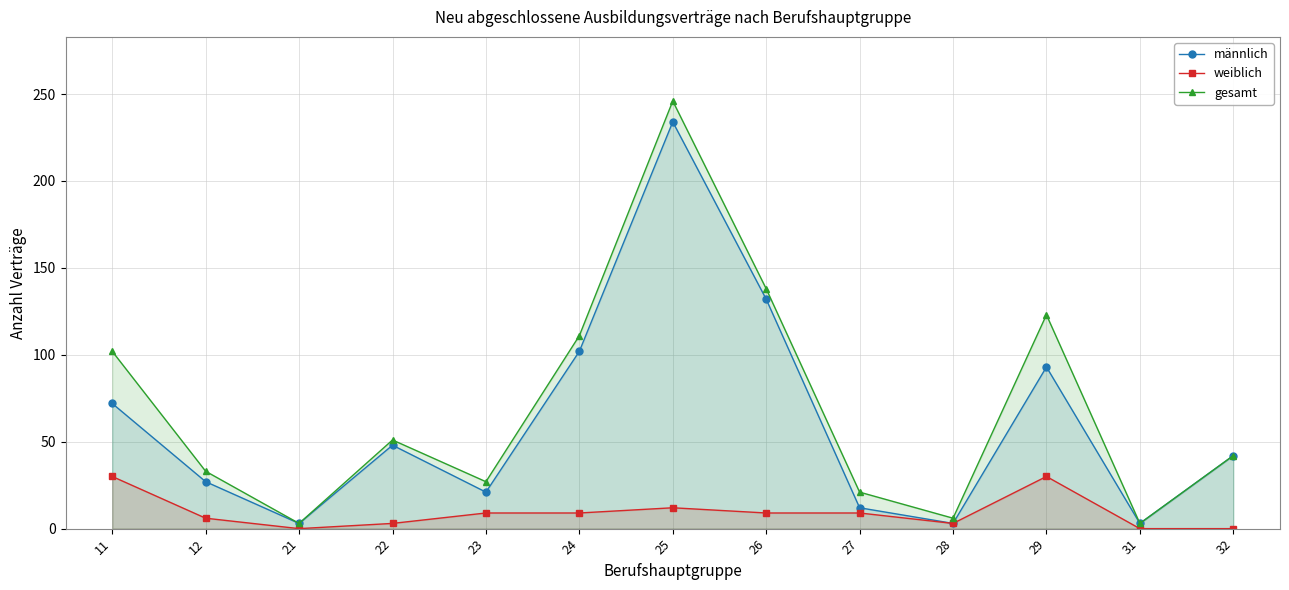

True or false: gesamt has a value of 60 at 29.

False